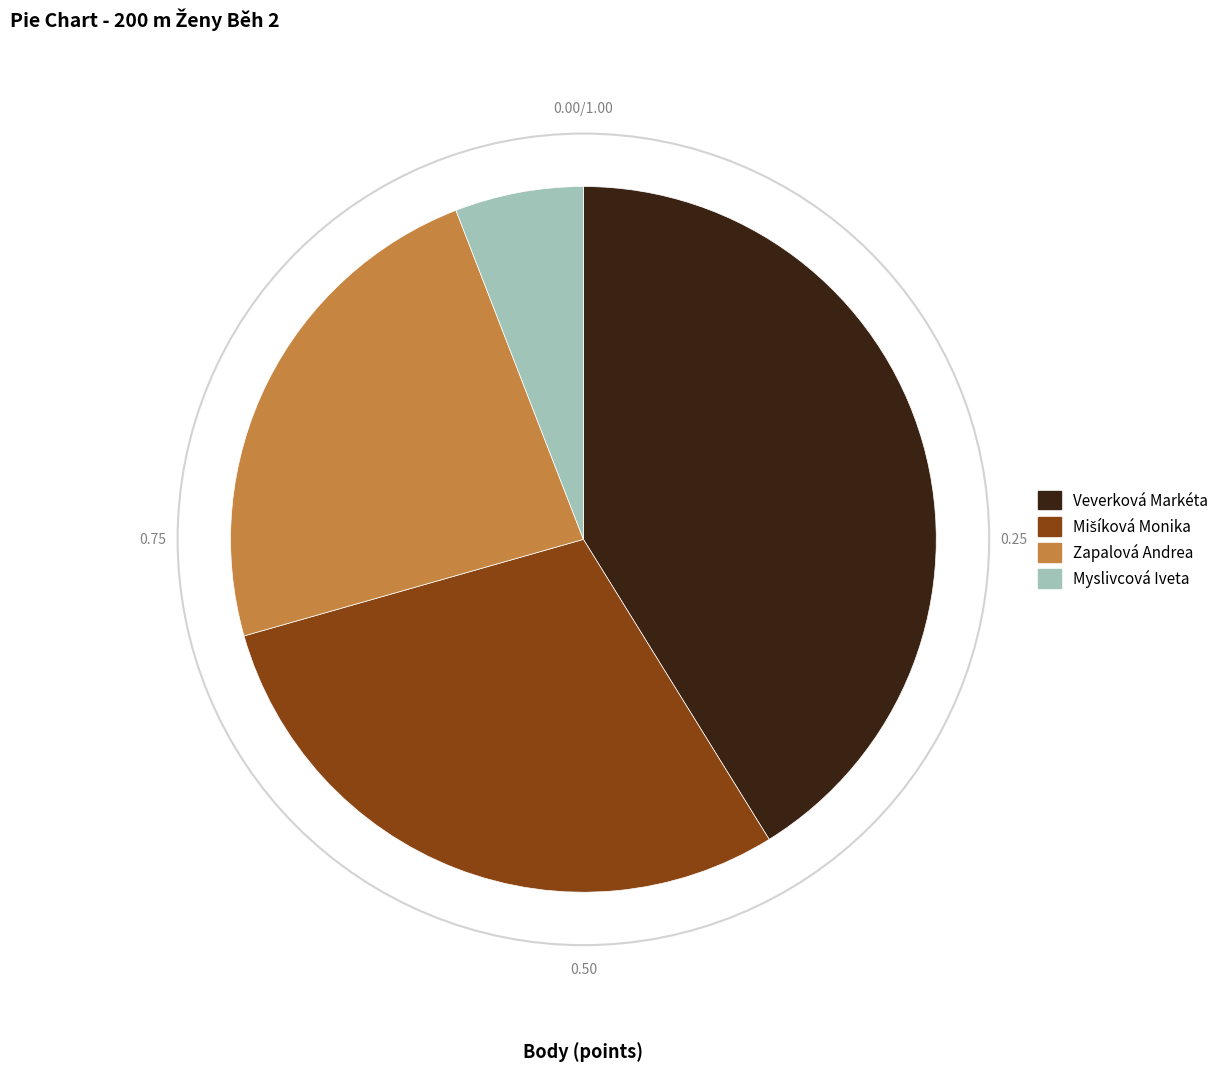

What is the largest slice in the pie chart?

Veverková Markéta